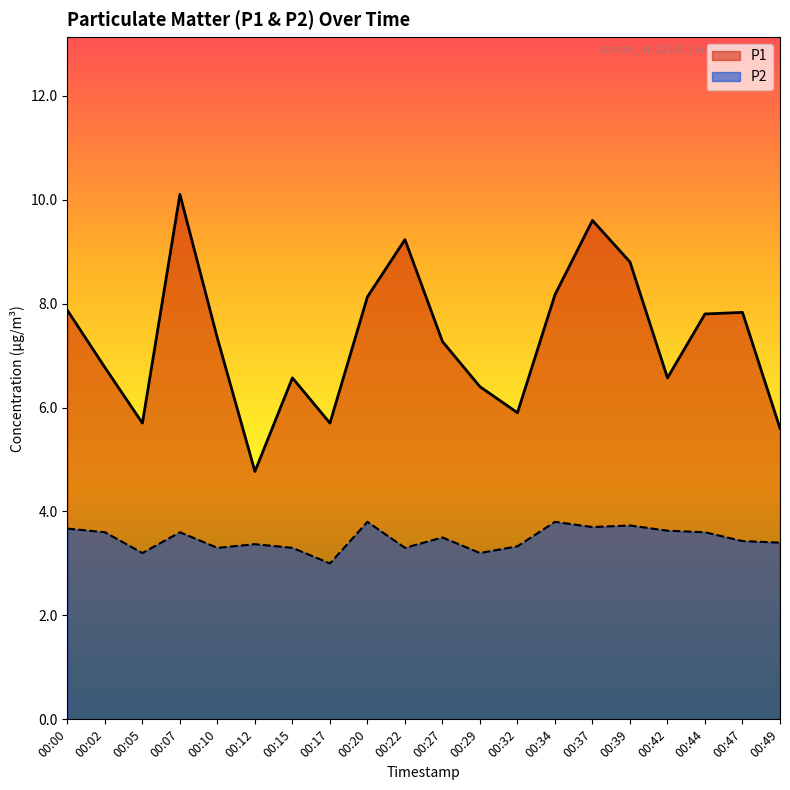

In P1, how many points are higher than both neighbors (excluding endpoints)?

5